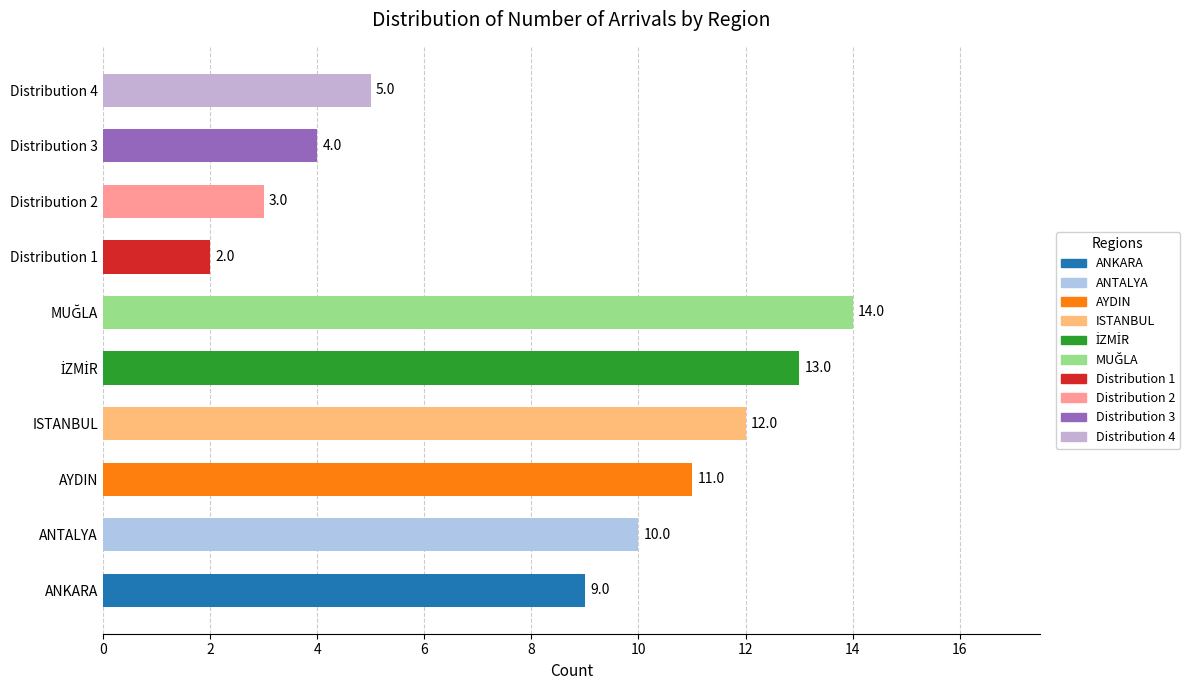

What is the smallest value displayed?

2